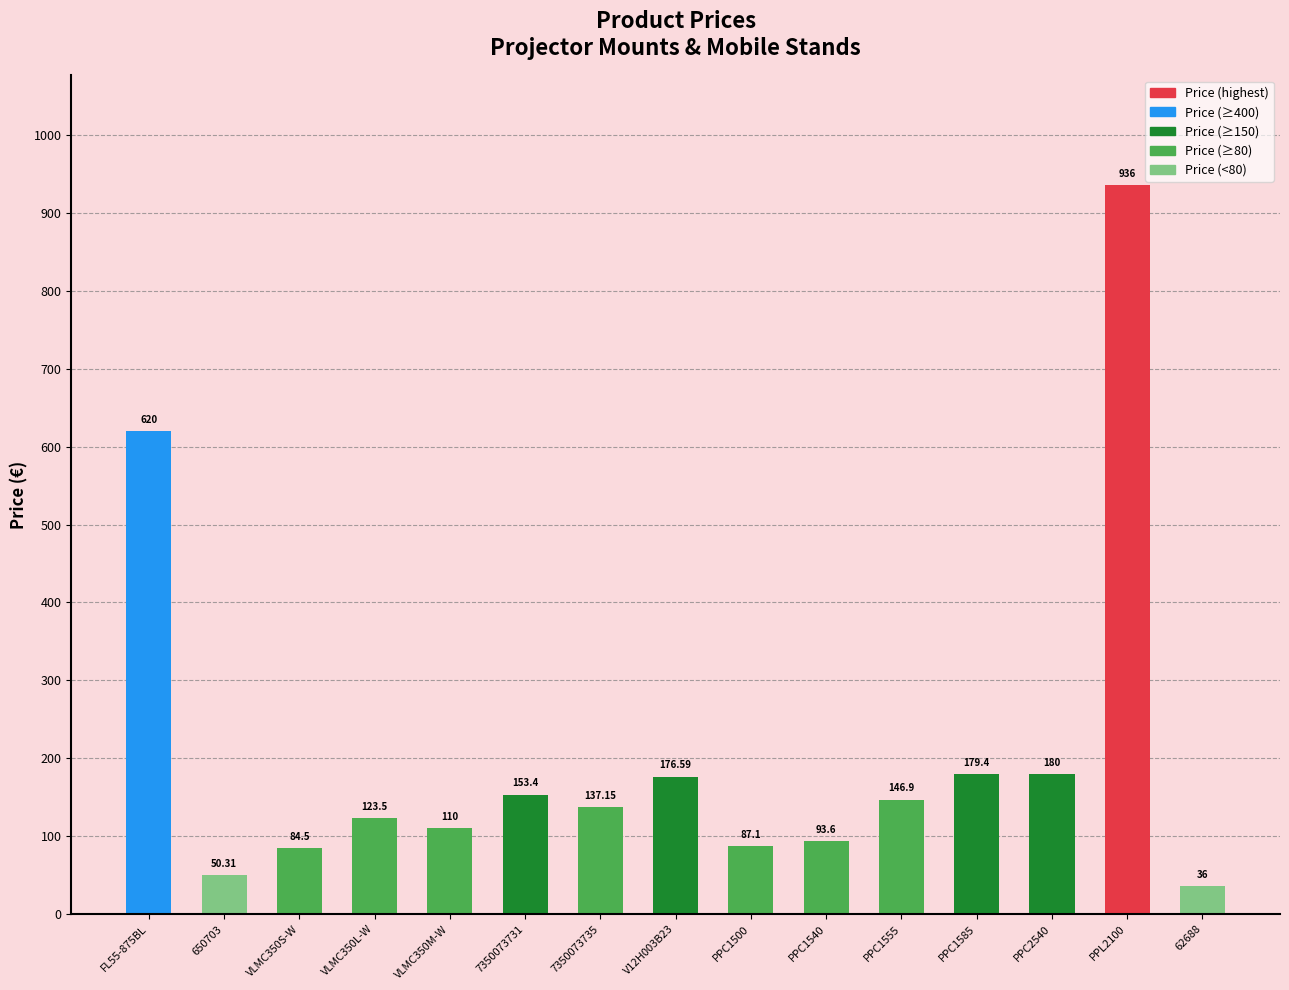

Read the value at VLMC350S-W.

84.5